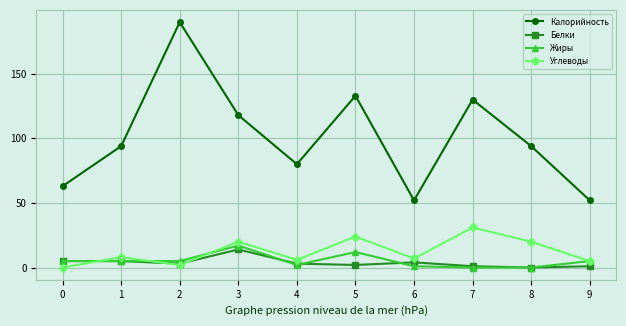

True or false: Жиры has more than 1 interior local peaks.

True